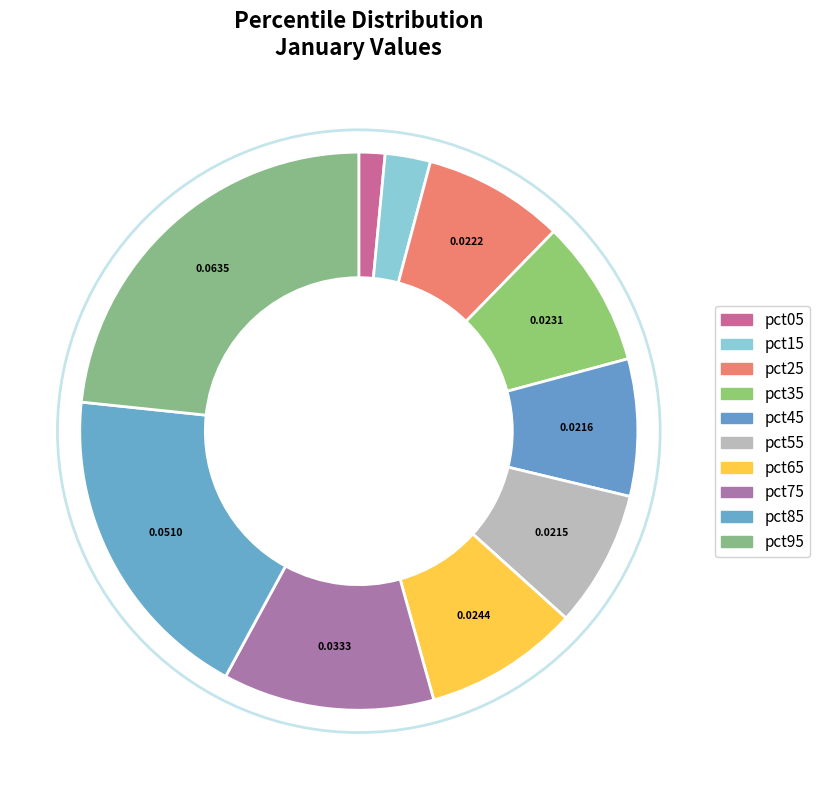

Between pct35 and pct75, which is larger?

pct75